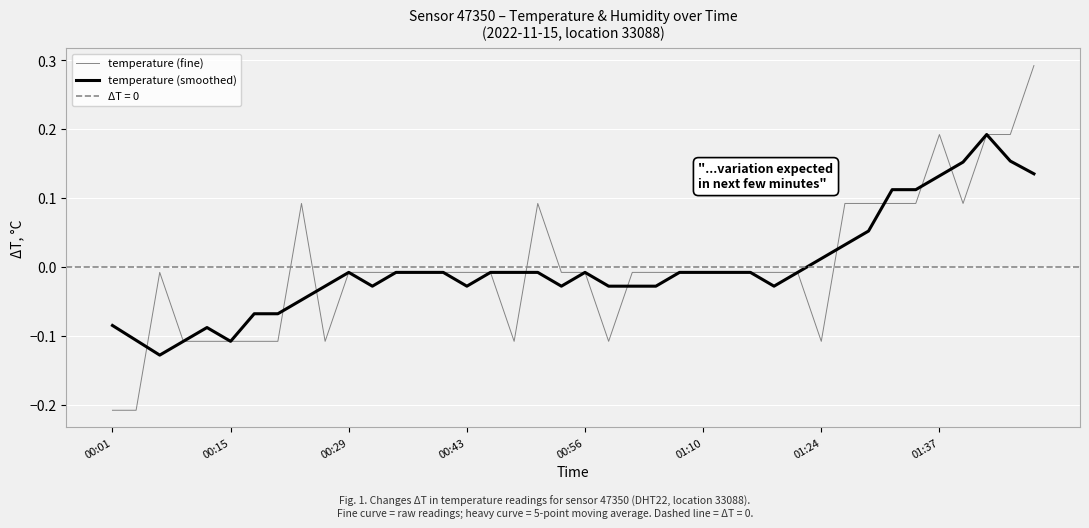

Reading left to right, extract all data points from this chart.

temperature (fine): -0.2	-0.2	-0.0	-0.1	-0.1	-0.1	-0.1	-0.1	0.1	-0.1	-0.0	-0.0	-0.0	-0.0	-0.0	-0.0	-0.0	-0.1	0.1	-0.0	-0.0	-0.1	-0.0	-0.0	-0.0	-0.0	-0.0	-0.0	-0.0	-0.0	-0.1	0.1	0.1	0.1	0.1	0.2	0.1	0.2	0.2	0.3
temperature (smoothed): -0.1	-0.1	-0.1	-0.1	-0.1	-0.1	-0.1	-0.1	-0.0	-0.0	-0.0	-0.0	-0.0	-0.0	-0.0	-0.0	-0.0	-0.0	-0.0	-0.0	-0.0	-0.0	-0.0	-0.0	-0.0	-0.0	-0.0	-0.0	-0.0	-0.0	0.0	0.0	0.1	0.1	0.1	0.1	0.2	0.2	0.2	0.1